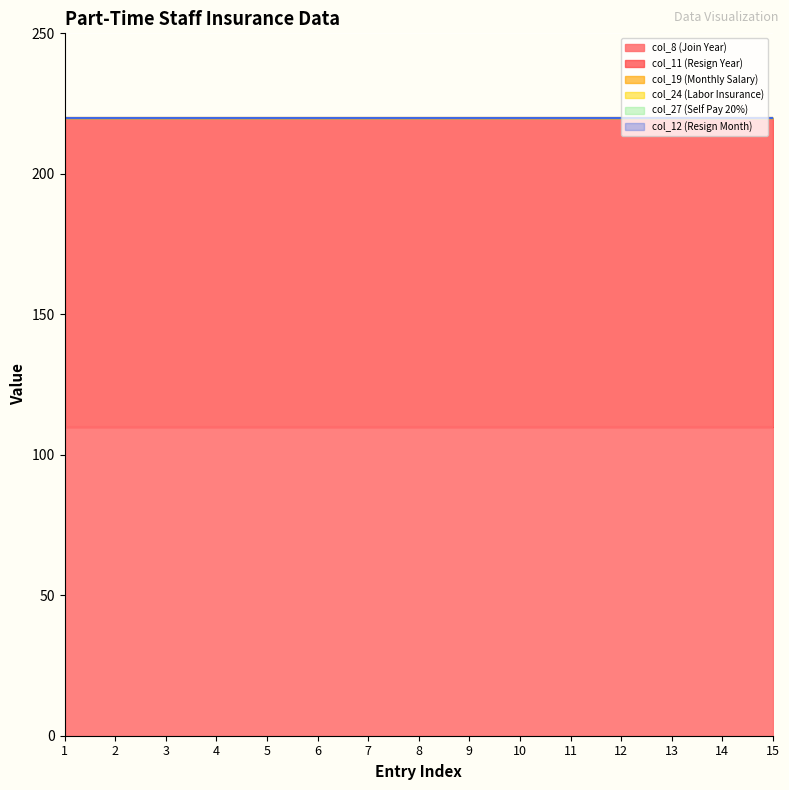

What is the difference between the highest and lowest values at 12?

110